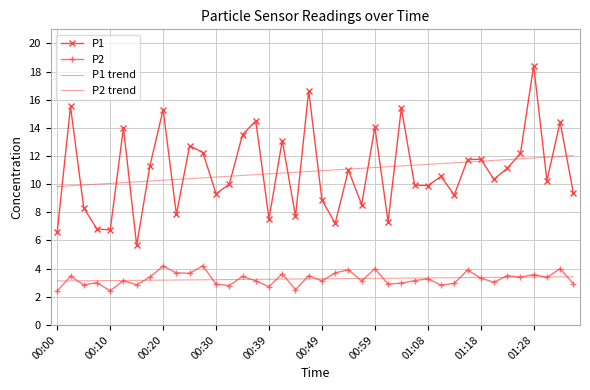

At which category does the chart reach its peak across all series?

01:28